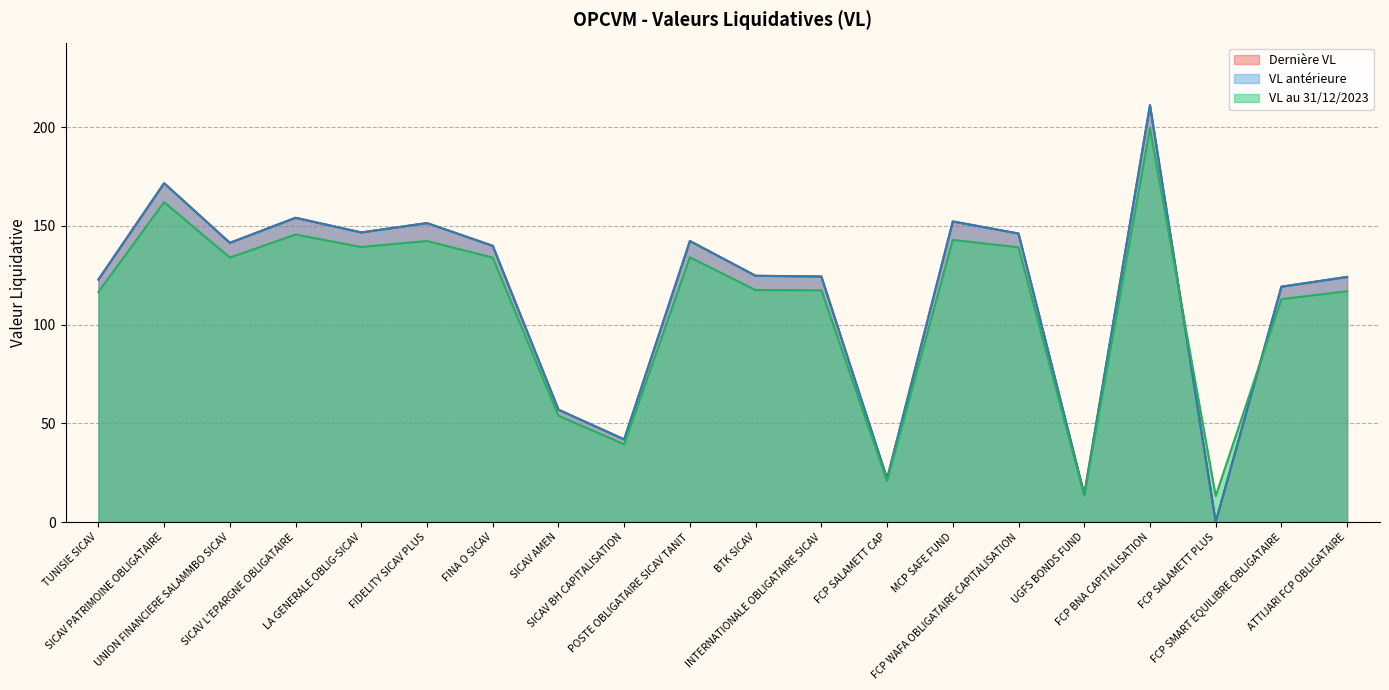

True or false: VL antérieure has a value of 211.9 at FCP SMART EQUILIBRE OBLIGATAIRE.

False